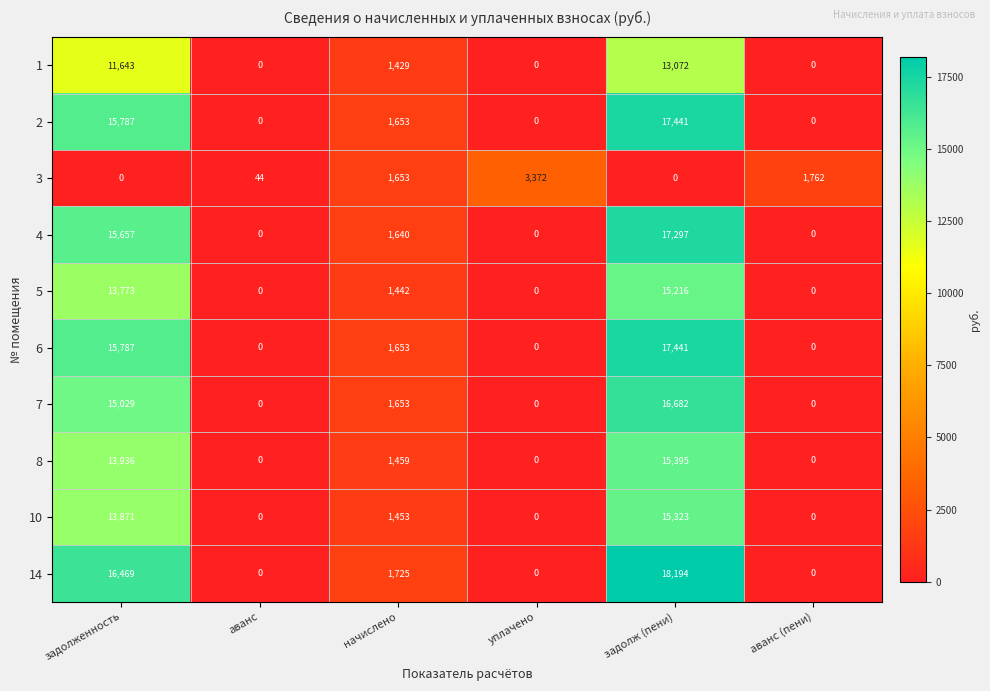

At which category is the sum across all series the highest?

задолж (пени)